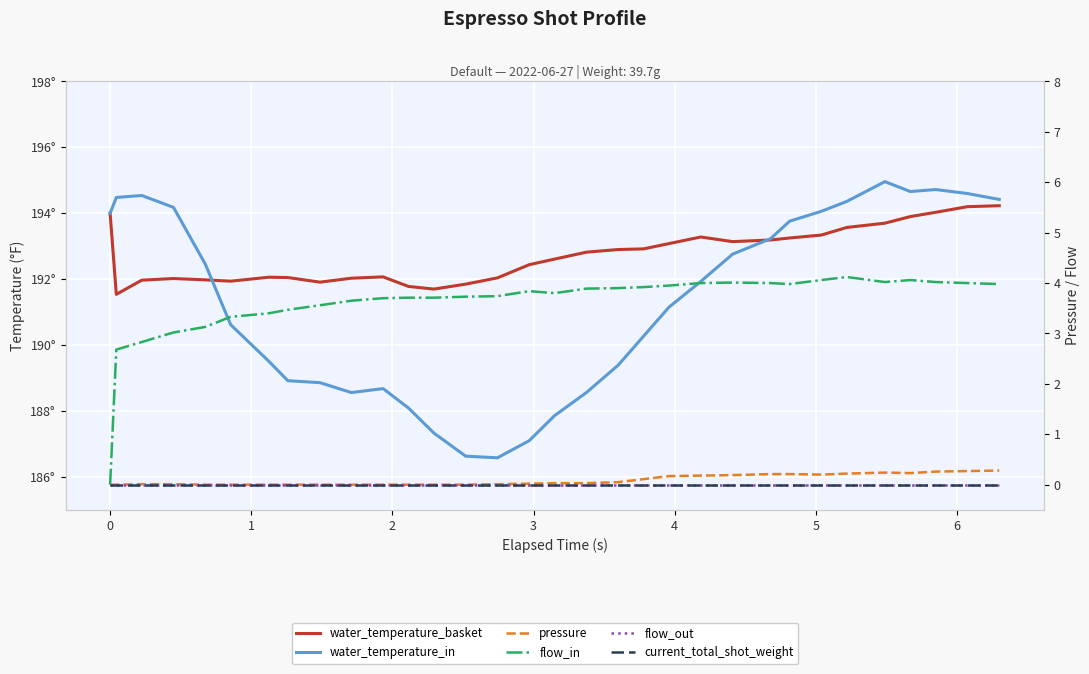

Which series changed the most between 0 and 6?

water_temperature_in